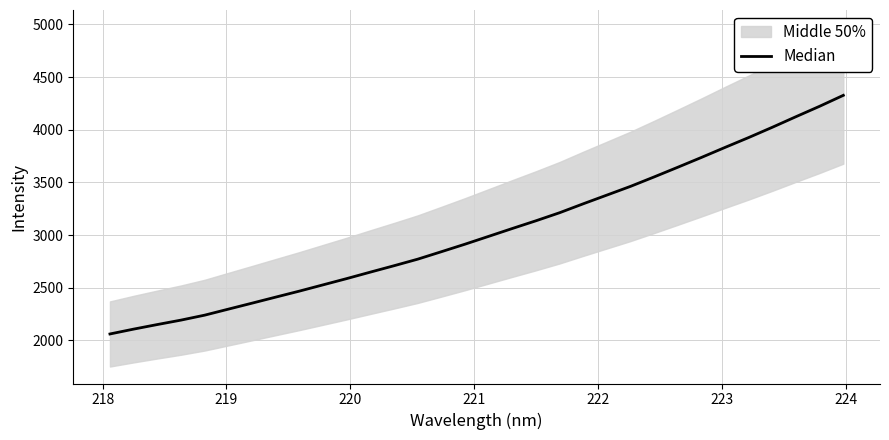

The value at 12 is 4308.4. True or false?

False